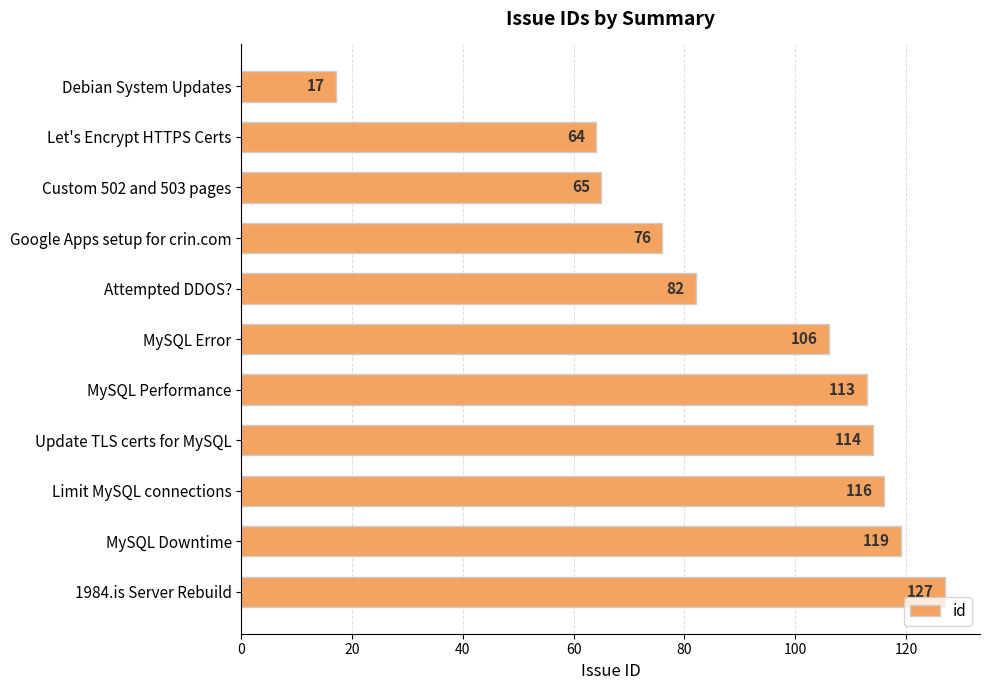

What value does the data have at Google Apps setup for crin.com, to the nearest 10?

80